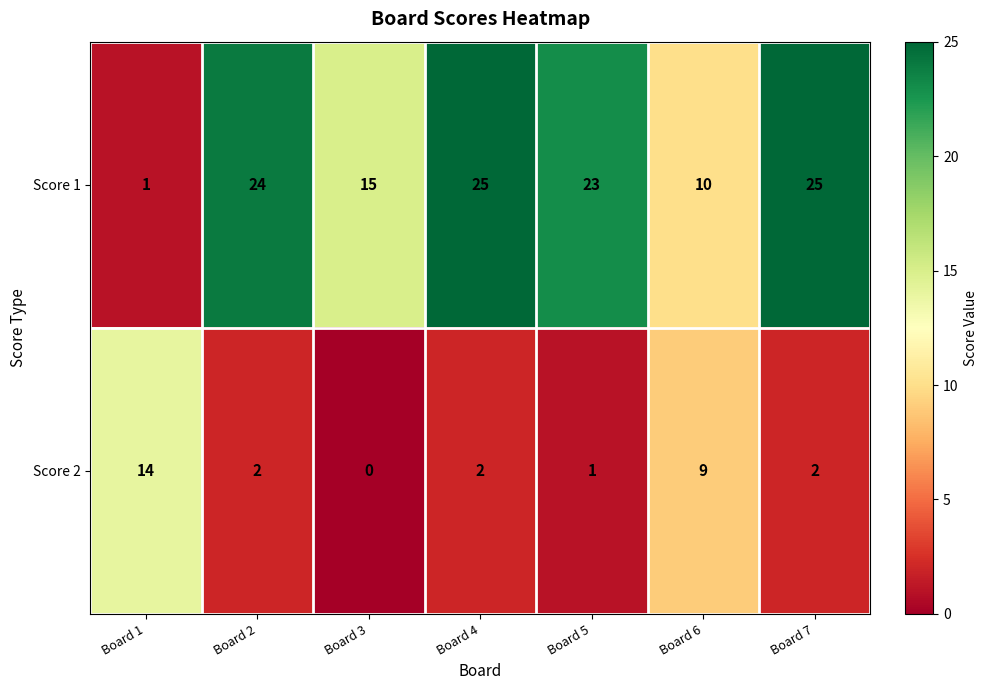

At which label does Score 2 reach its peak?

Board 1